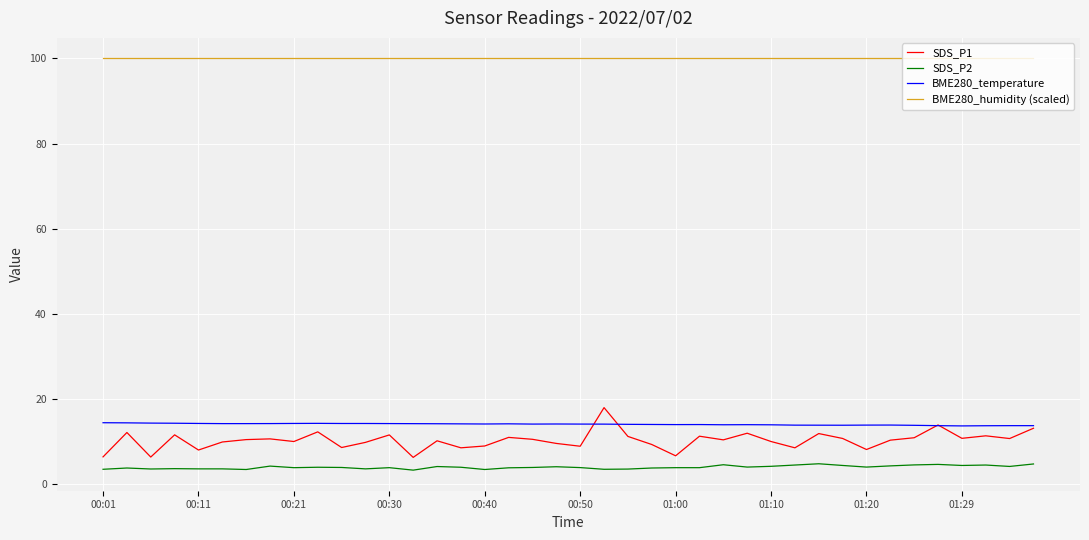

True or false: SDS_P1 and BME280_humidity (scaled) intersect in this chart.

False